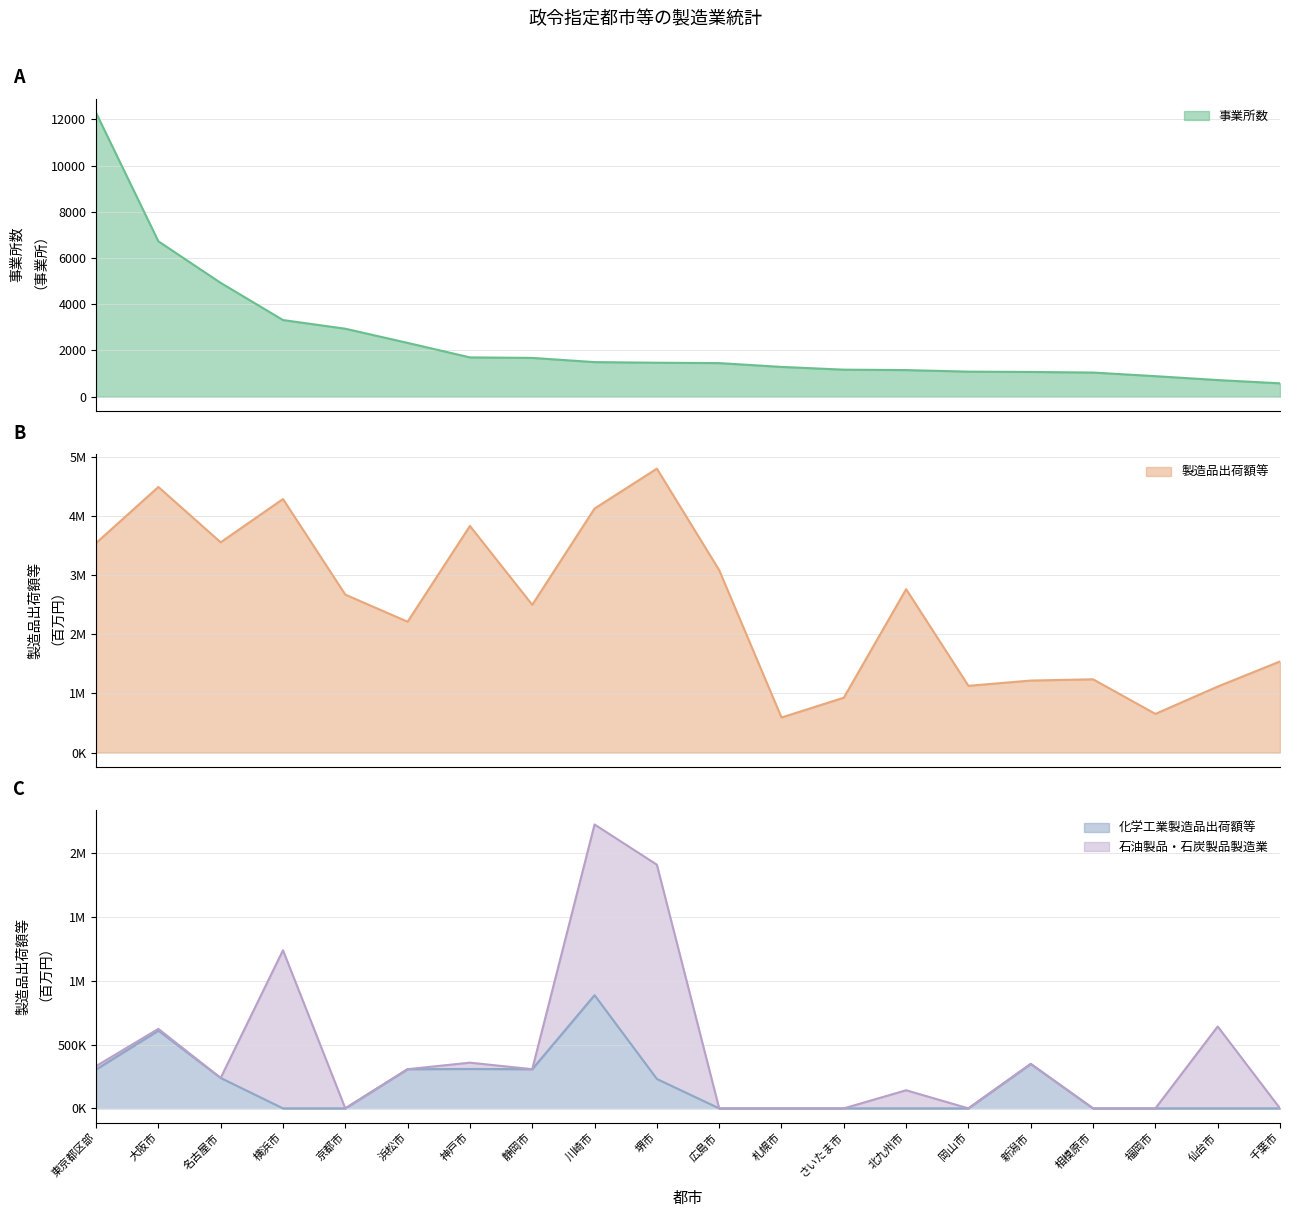

What position from the right is 京都市?

16